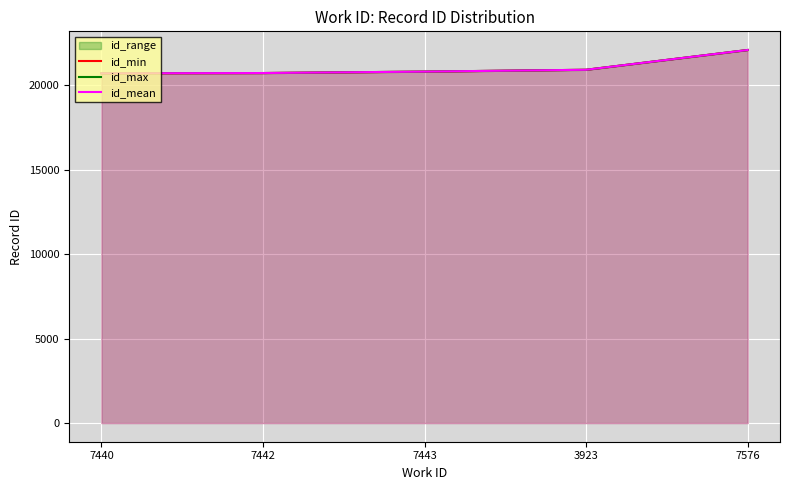

What is the label of the 3rd point from the right?

7443